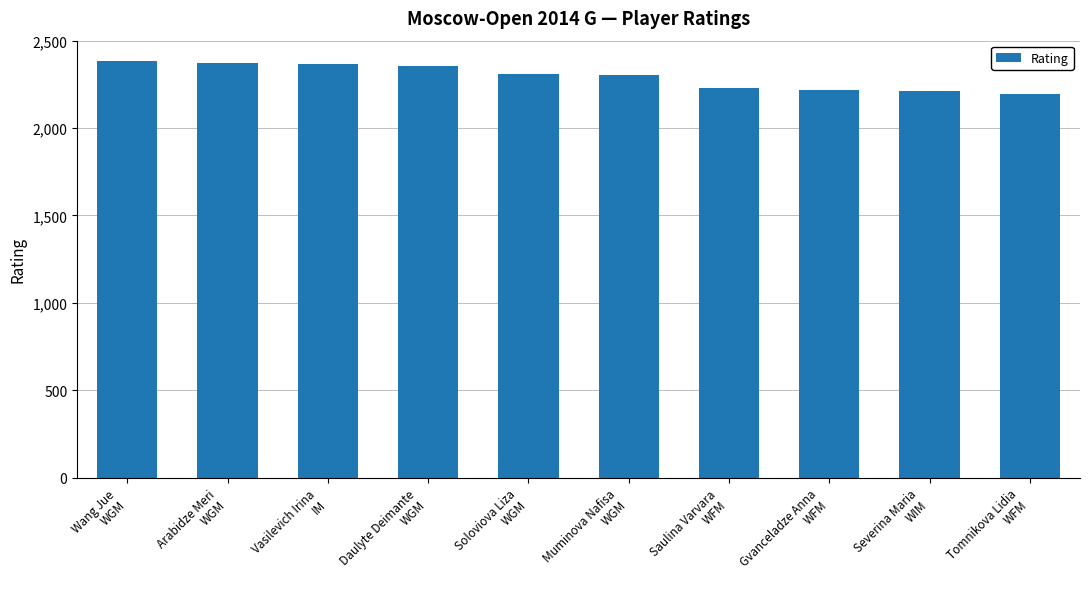

What is the value of the 2nd bar from the left?

2374